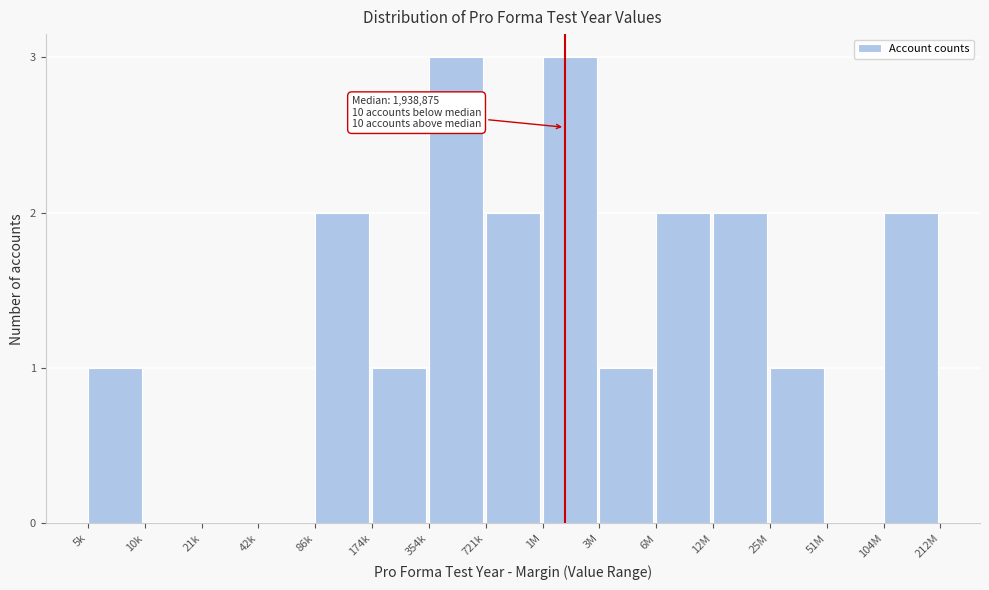

Reading left to right, transcribe all the data shown in this chart.

5k=1	10k=0	21k=0	42k=0	86k=2	174k=1	354k=3	721k=2	1M=3	3M=1	6M=2	12M=2	25M=1	51M=0	104M=2